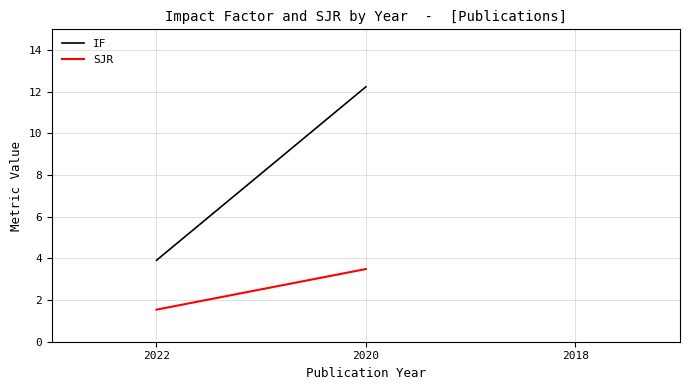

At how many categories does at least one series exceed 6?

1